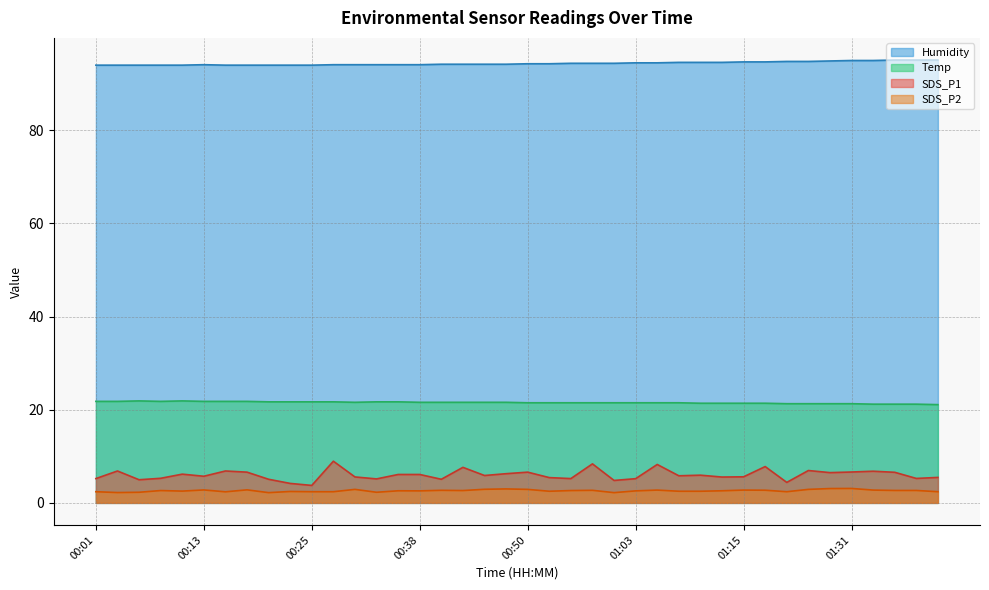

Reading left to right, transcribe all the data shown in this chart.

SDS_P1: 5.2	6.8	5.0	5.3	6.2	5.7	6.8	6.6	5.1	4.2	3.8	8.9	5.6	5.2	6.1	6.1	5.1	7.6	5.9	6.3	6.6	5.4	5.2	8.4	4.8	5.2	8.2	5.8	6.0	5.5	5.6	7.8	4.4	7.0	6.5	6.6	6.8	6.6	5.2	5.5
SDS_P2: 2.4	2.2	2.3	2.6	2.5	2.8	2.4	2.8	2.2	2.5	2.4	2.4	2.9	2.3	2.6	2.6	2.7	2.6	2.9	3.0	2.9	2.5	2.6	2.7	2.2	2.6	2.8	2.5	2.5	2.6	2.8	2.7	2.4	2.9	3.1	3.1	2.8	2.7	2.7	2.4
Temp: 21.8	21.8	21.9	21.8	21.9	21.8	21.8	21.8	21.7	21.7	21.7	21.7	21.6	21.7	21.7	21.6	21.6	21.6	21.6	21.6	21.5	21.5	21.5	21.5	21.5	21.5	21.5	21.5	21.4	21.4	21.4	21.4	21.3	21.3	21.3	21.3	21.2	21.2	21.2	21.1
Humidity: 94.0	94.0	94.0	94.0	94.0	94.1	94.0	94.0	94.0	94.0	94.0	94.1	94.1	94.1	94.1	94.1	94.2	94.2	94.2	94.2	94.3	94.3	94.4	94.4	94.4	94.5	94.5	94.6	94.6	94.6	94.7	94.7	94.8	94.8	94.9	95.0	95.0	95.1	95.1	95.1